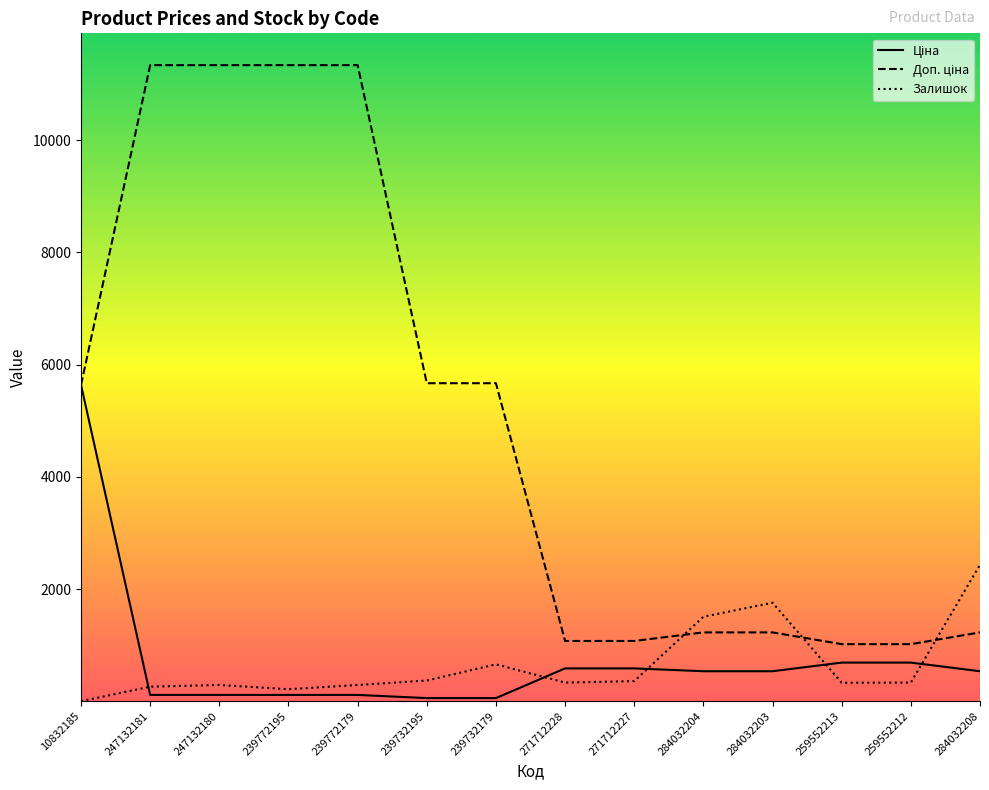

How many data points does each series have?

14